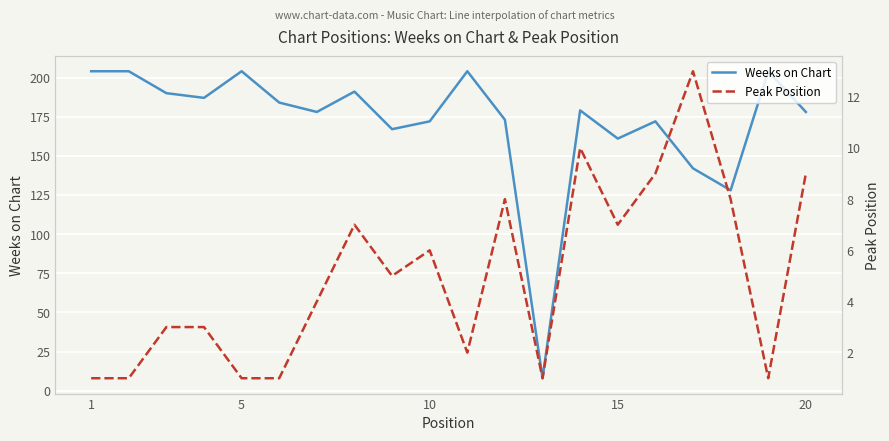

The Weeks on Chart series shows 287 at 10. True or false?

False